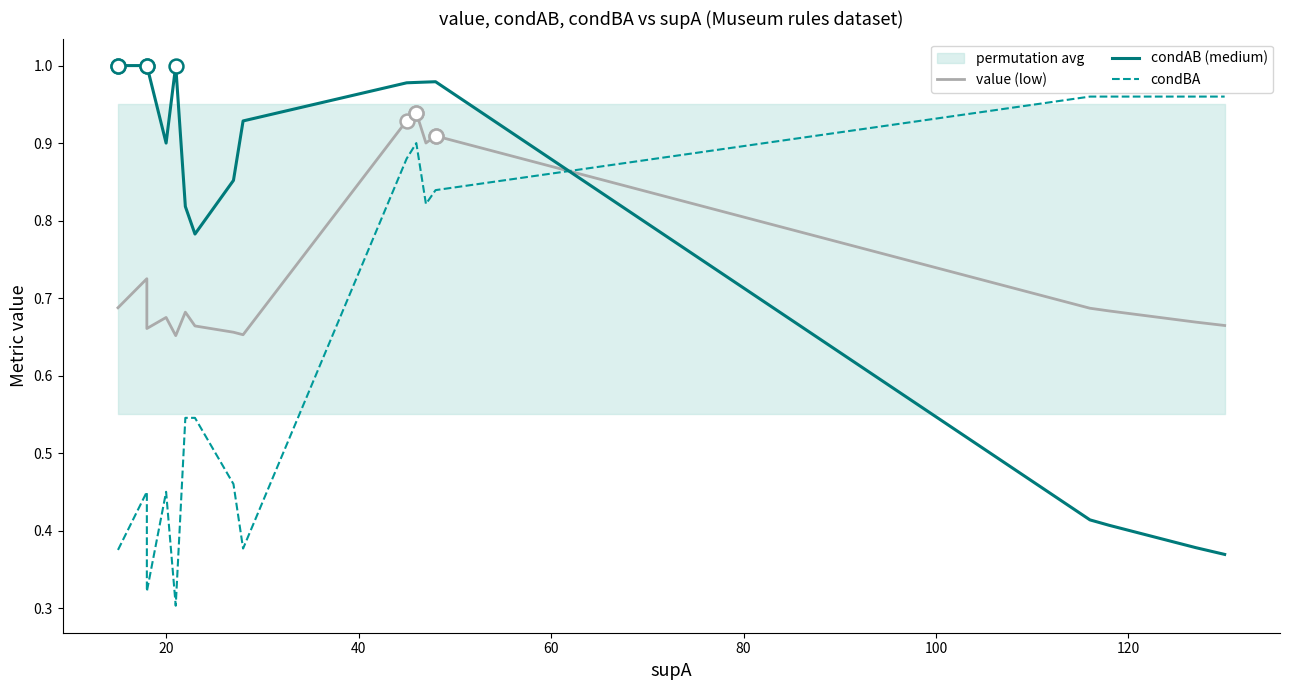

What is the value of the value (low) point at the 8th from the left?

0.7